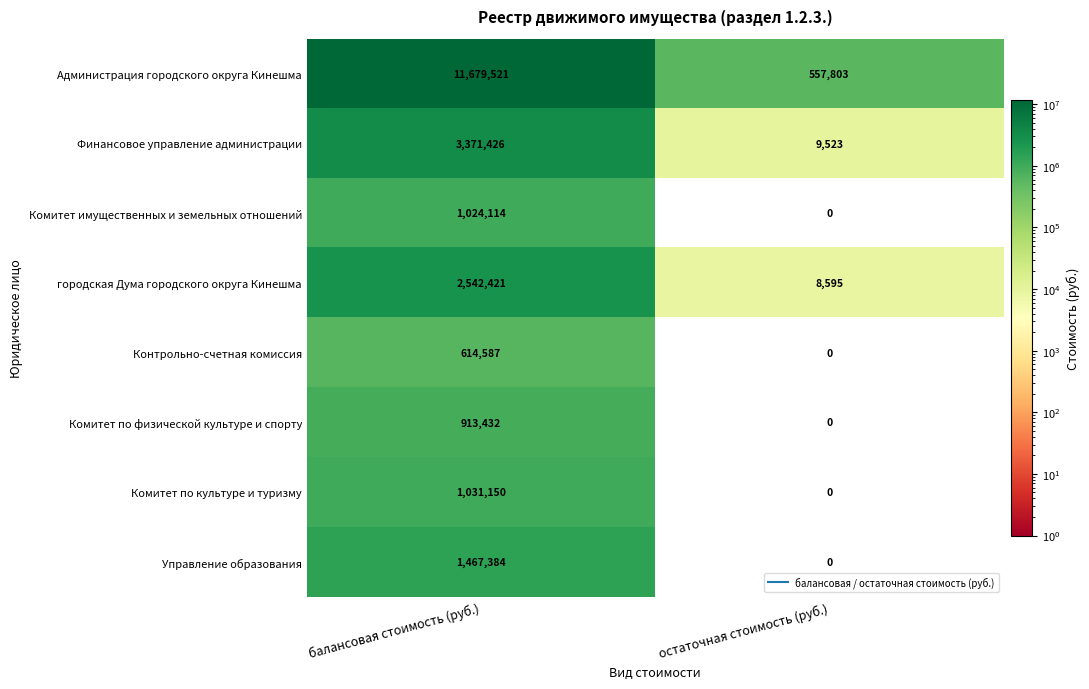

Which series has the largest total across all categories?

Администрация городского округа Кинешма